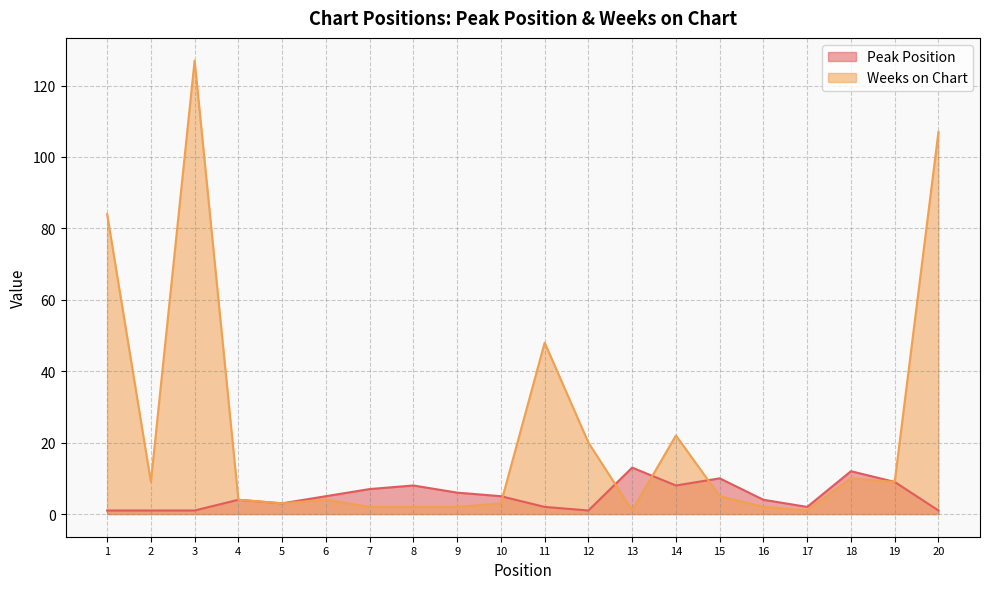

What is the sum of all Peak Position values?

103